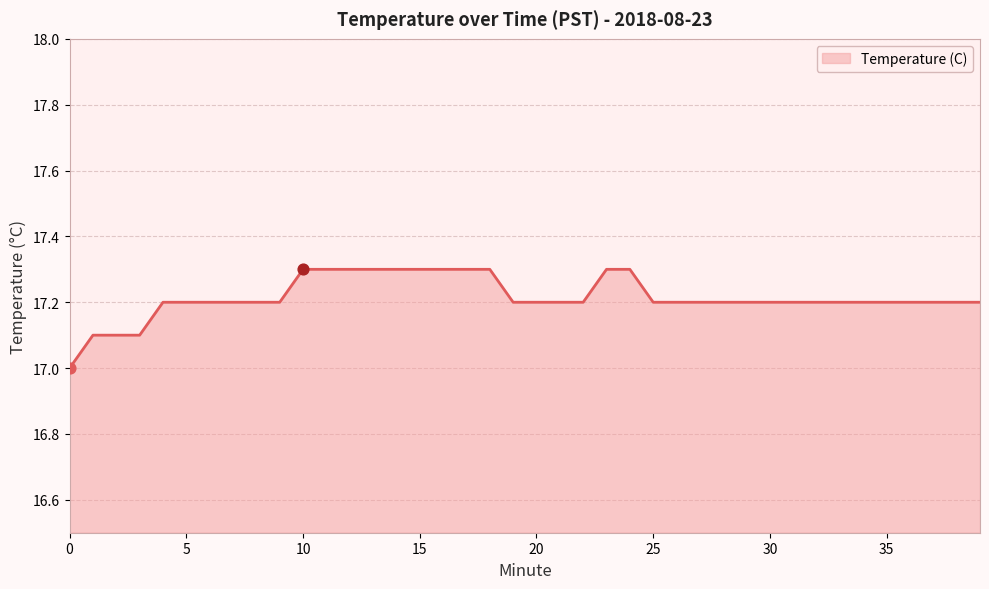

What is the greatest value displayed?

17.3